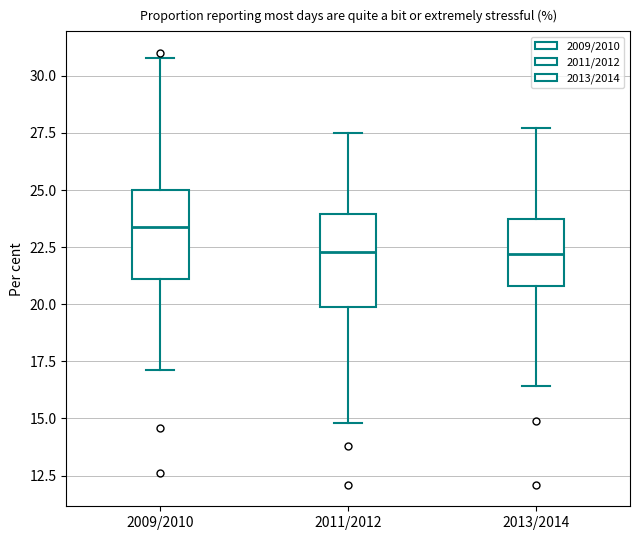

Reading left to right, read every box against the y-axis: the position of its median line, the range the box covers, and the ends of its whiskers. The values are not printed on the chart, so give them approximately, as read against the axis.

2009/2010: median 23.5, box 21.0 to 25.0, whiskers 17.0 to 31.0
2011/2012: median 22.5, box 20.0 to 24.0, whiskers 15.0 to 27.5
2013/2014: median 22.0, box 21.0 to 24.0, whiskers 16.5 to 27.5